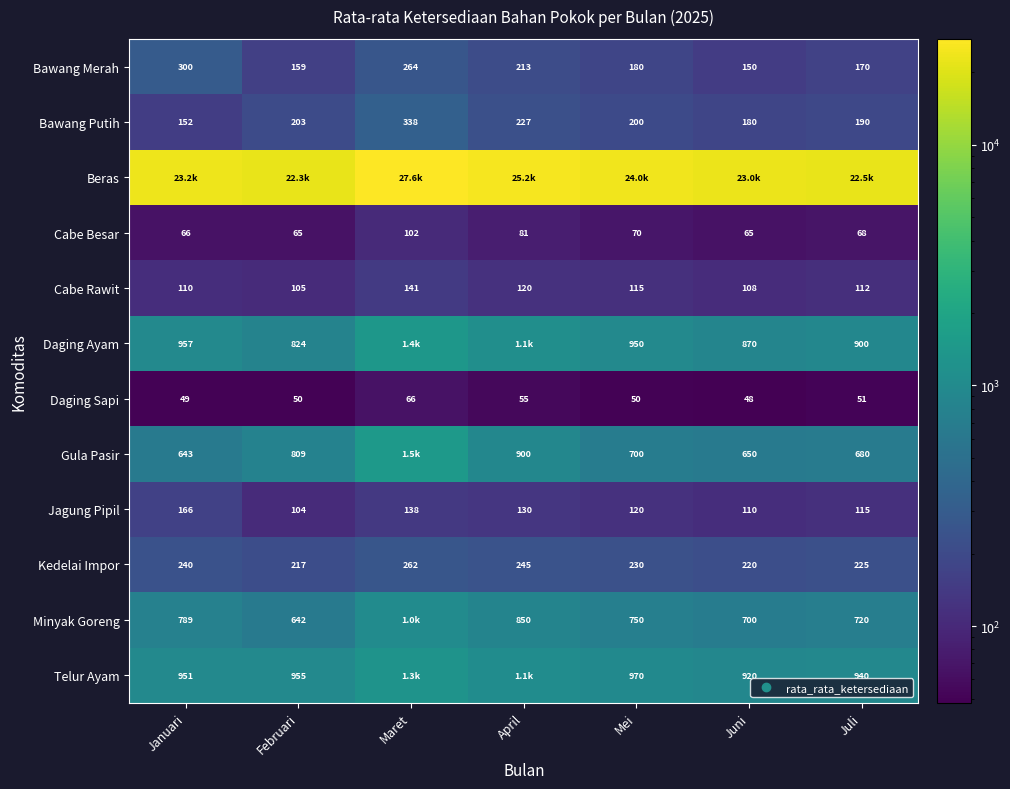

What is the approximate value of Daging Sapi at Maret?

66.1